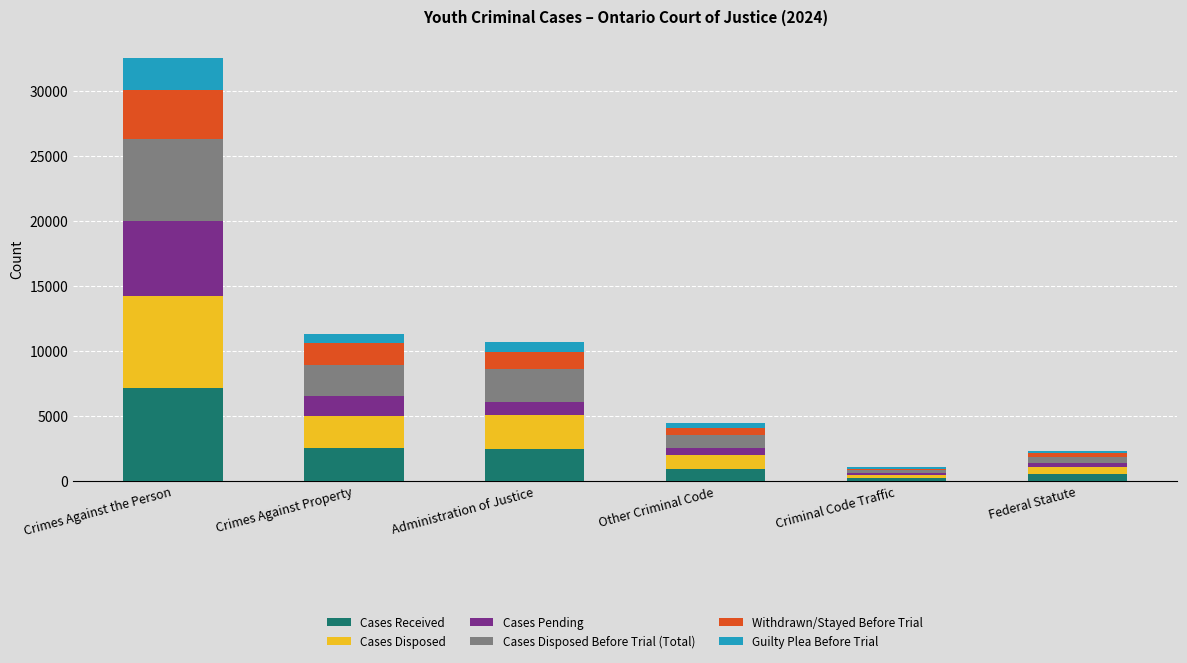

What is the highest value of the Cases Received series?

7194